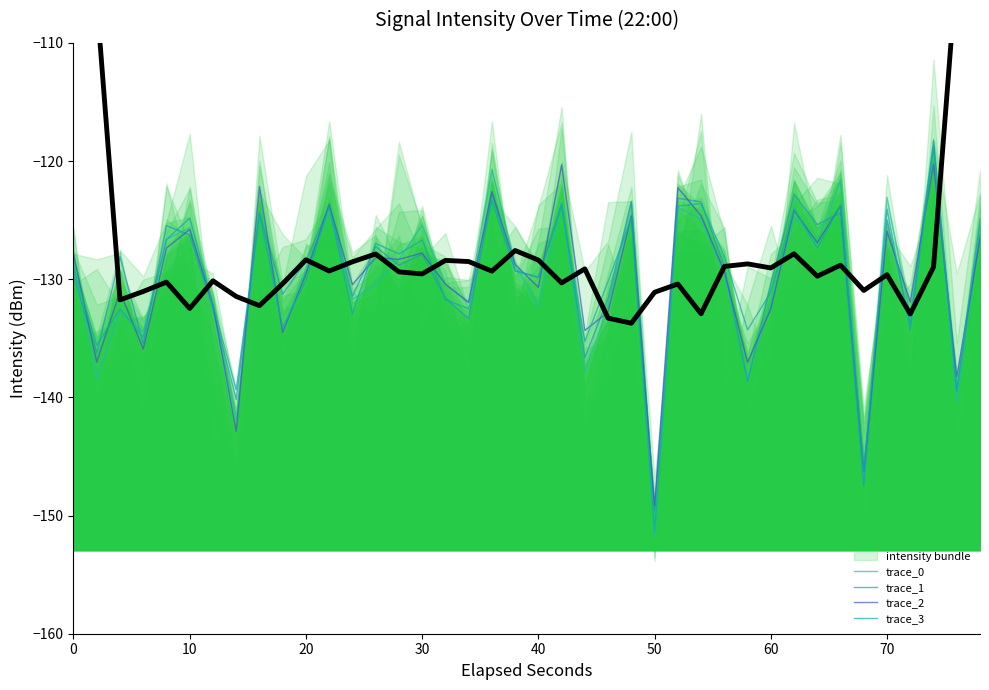

True or false: smoothed mean has a value of -204.4 at 29.

False